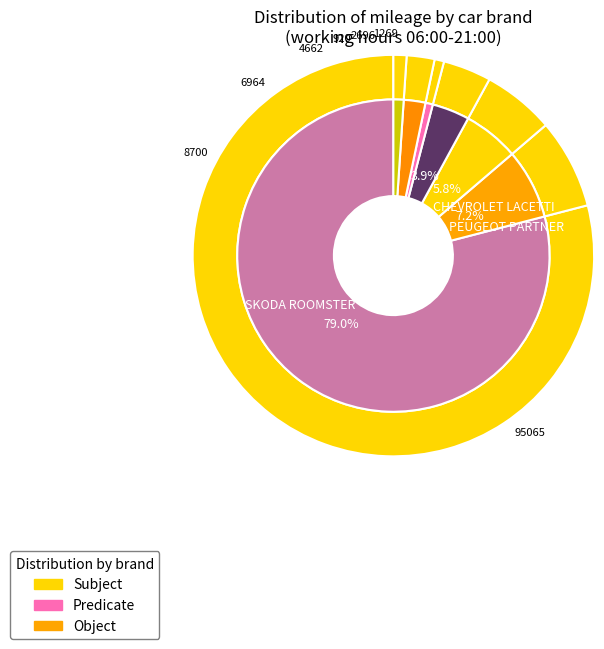

True or false: CHEVROLET LACETTI accounts for 13% of the total.

False